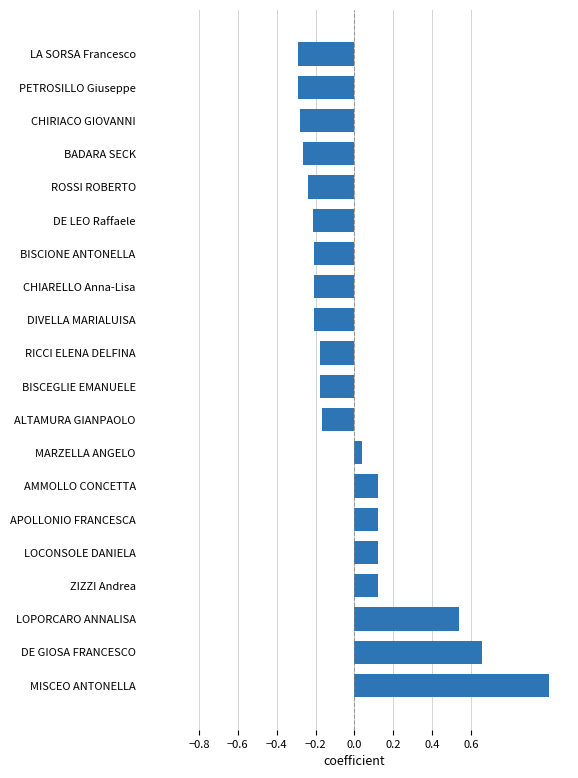

At which label is the value closest to 0?

MARZELLA ANGELO